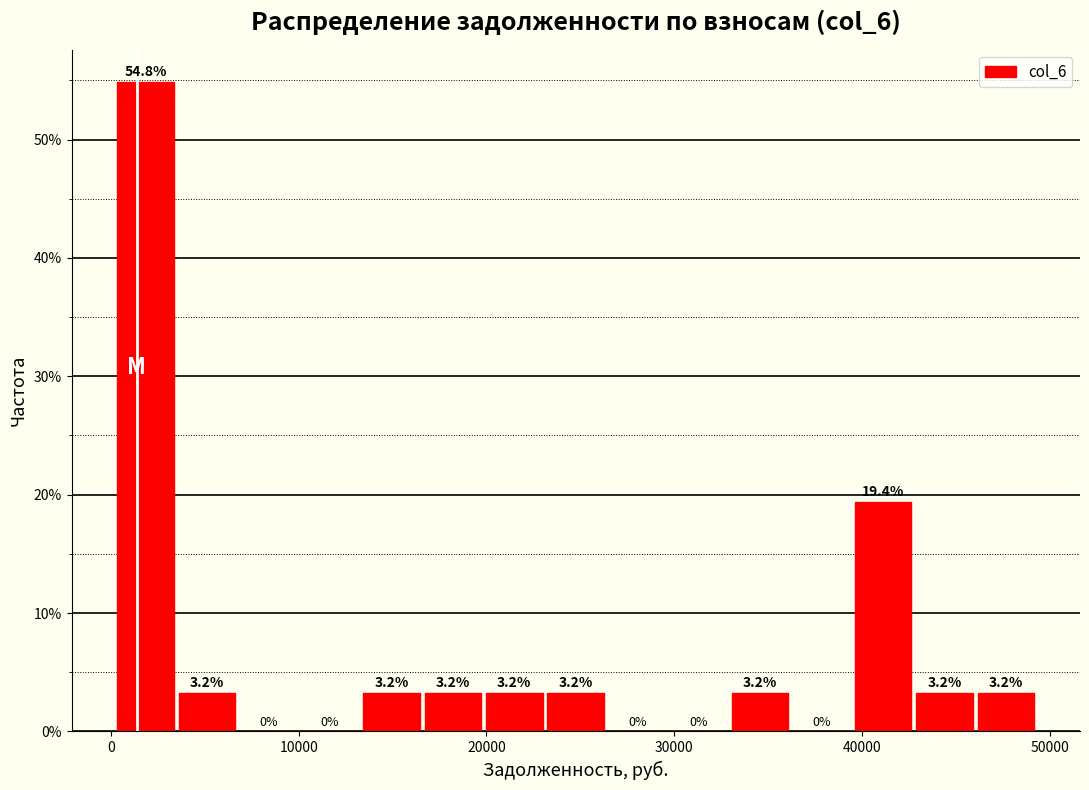

Around what value on the x-axis is the tallest bar? Give the approximate position of its centre, as read against the axis.

2000